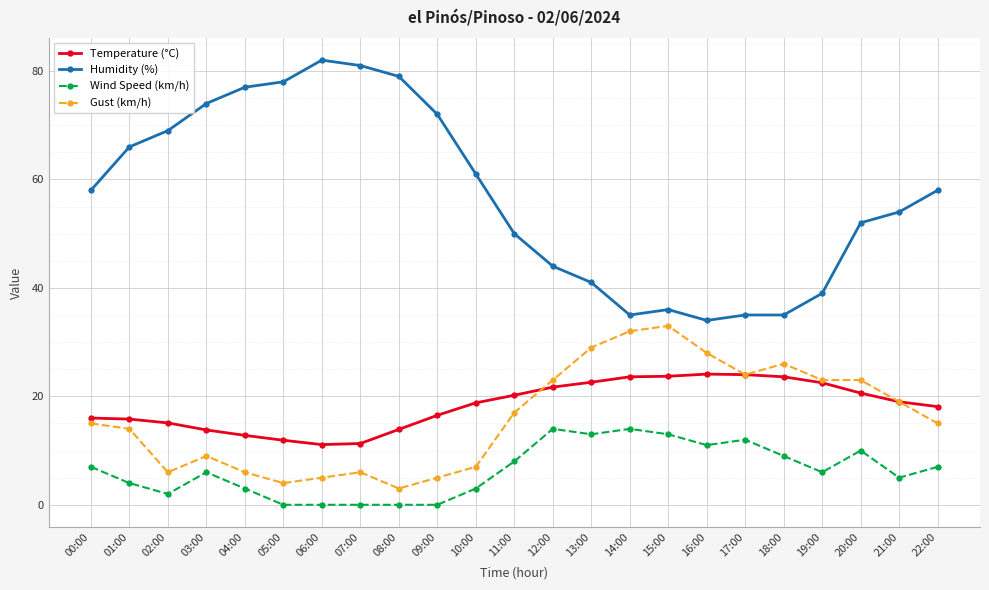

True or false: Gust (km/h) and Wind Speed (km/h) intersect in this chart.

False